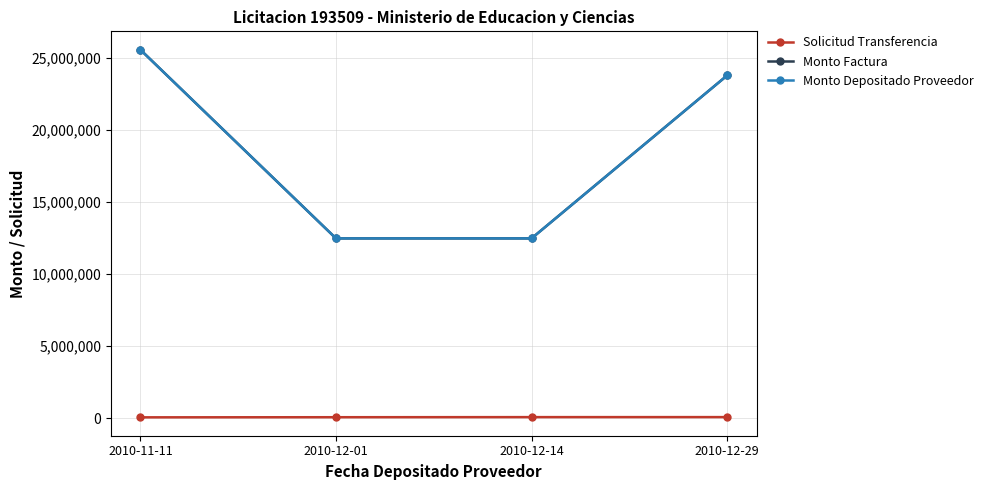

True or false: Solicitud Transferencia and Monto Factura intersect in this chart.

False